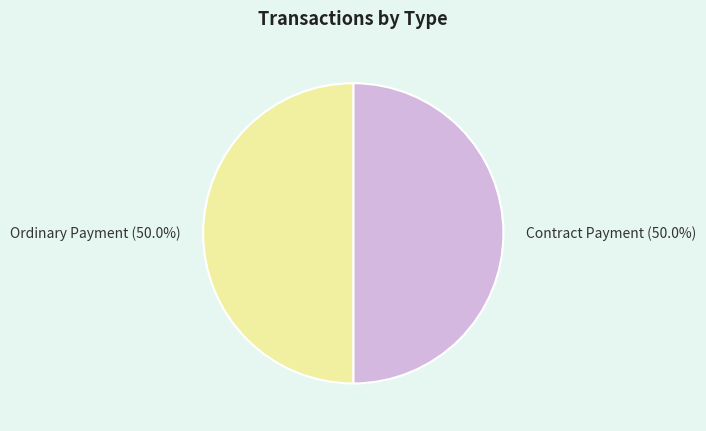

True or false: Ordinary Payment accounts for 87% of the total.

False